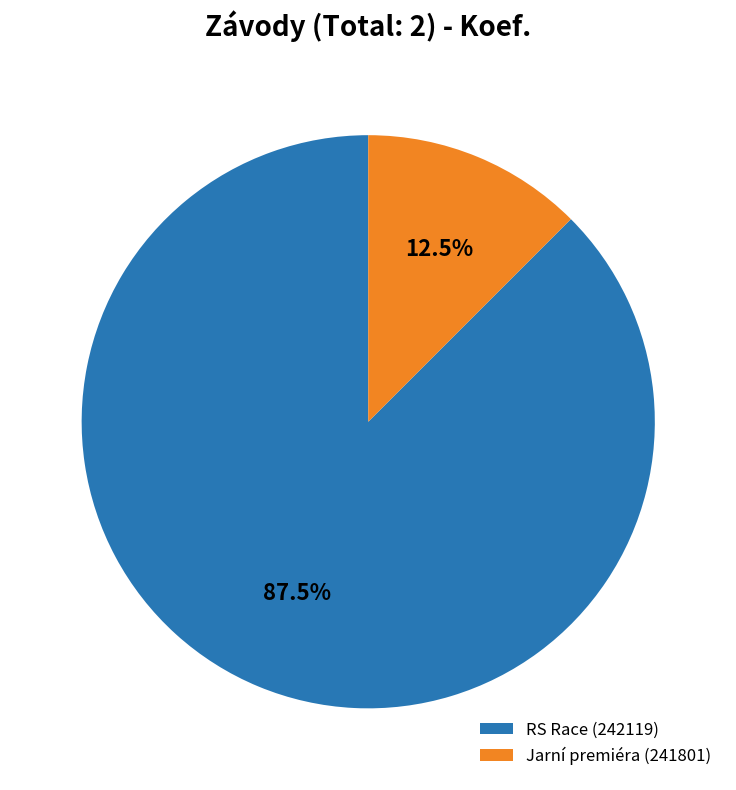

What is the ratio of the value at RS Race (242119) to the value at Jarní premiéra (241801)?

7.0